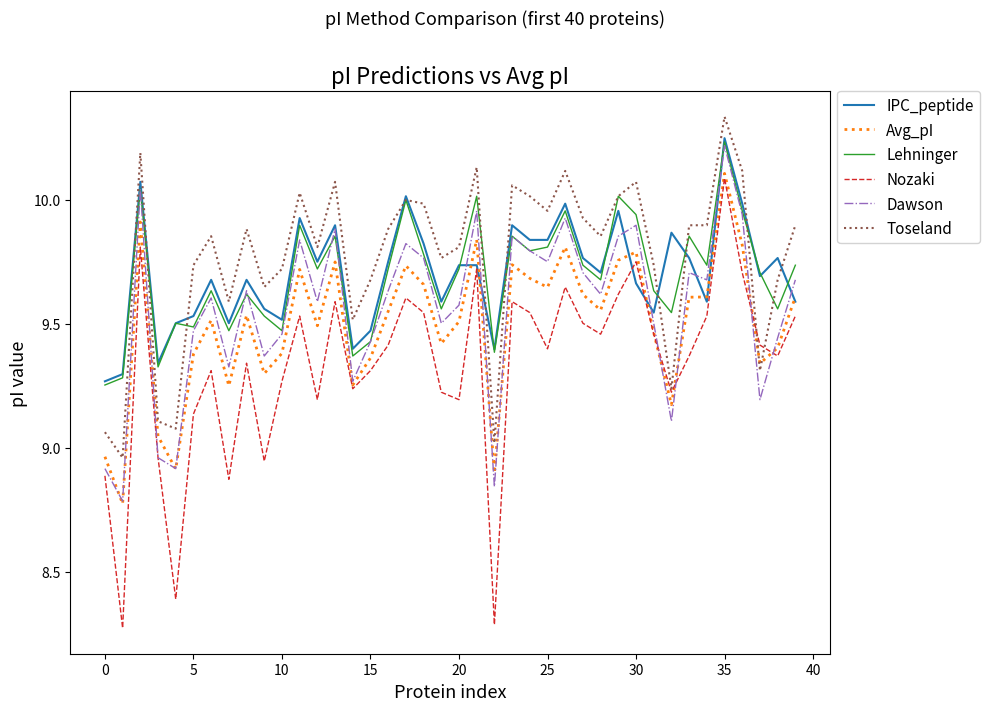

True or false: Avg_pI and Lehninger intersect in this chart.

False